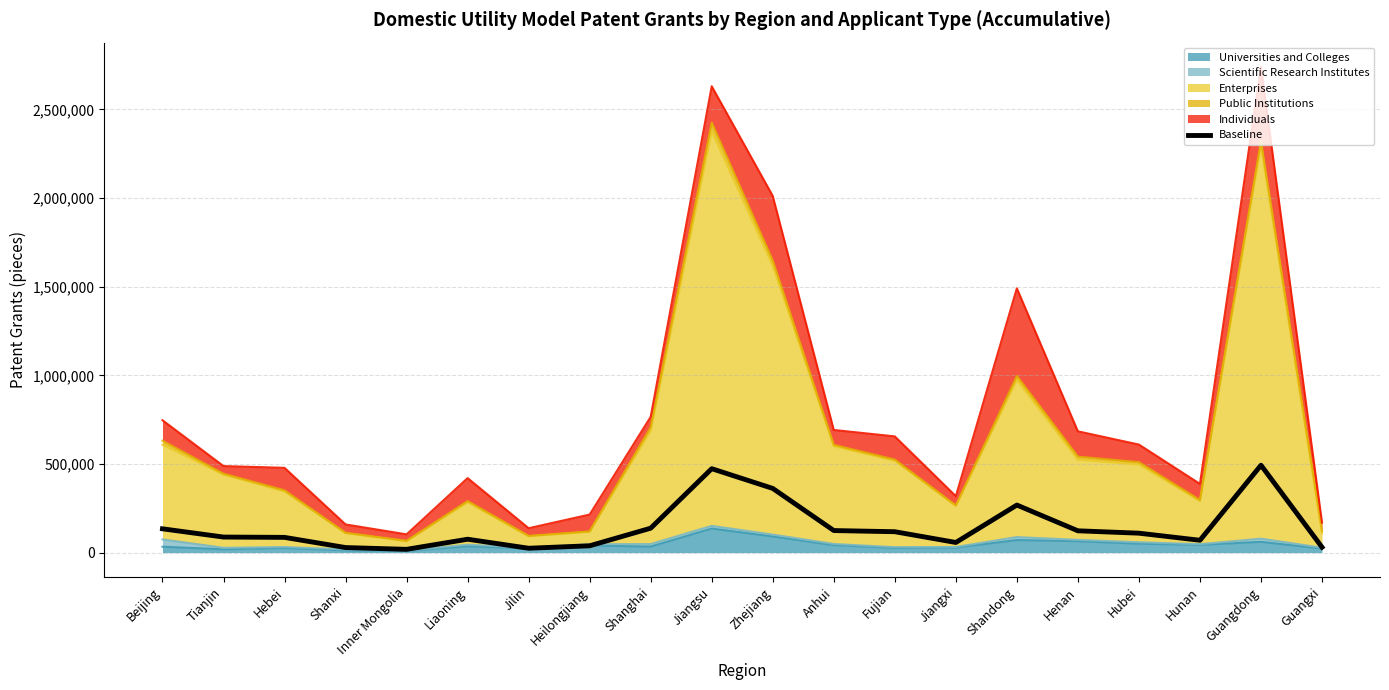

Rank the categories by value from highest to lowest.

Guangdong, Jiangsu, Zhejiang, Shandong, Shanghai, Beijing, Anhui, Henan, Fujian, Hubei, Tianjin, Hebei, Liaoning, Hunan, Jiangxi, Heilongjiang, Guangxi, Shanxi, Jilin, Inner Mongolia